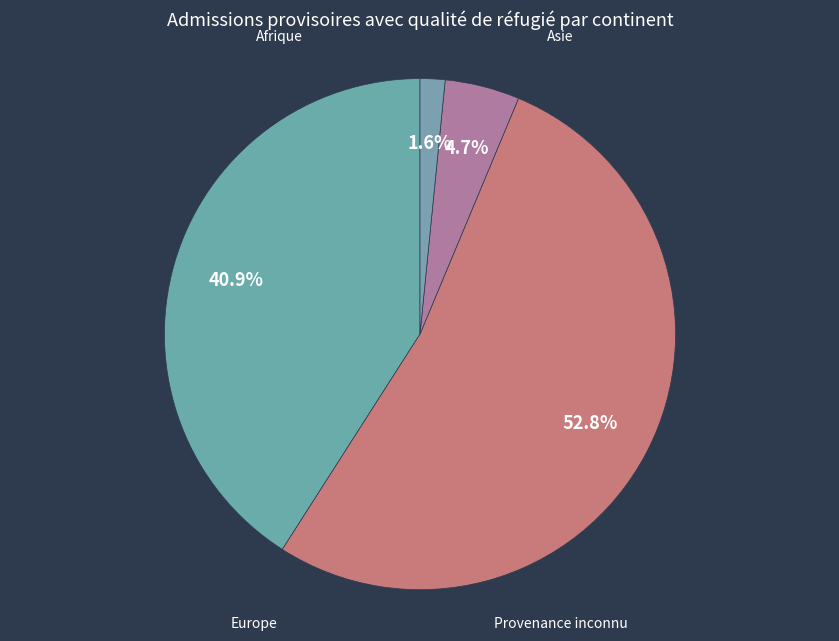

To the nearest percent, what is the difference between the Asie and Afrique slice percentages?

12%